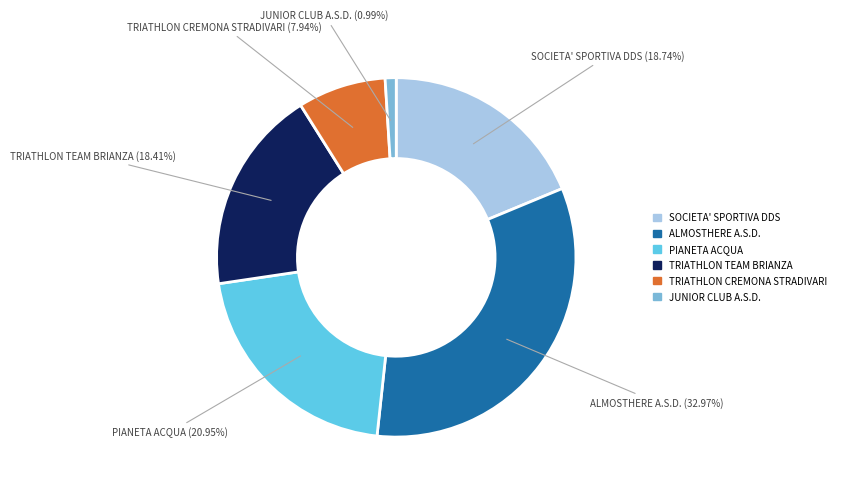

Which category has the biggest portion of the pie?

ALMOSTHERE A.S.D.